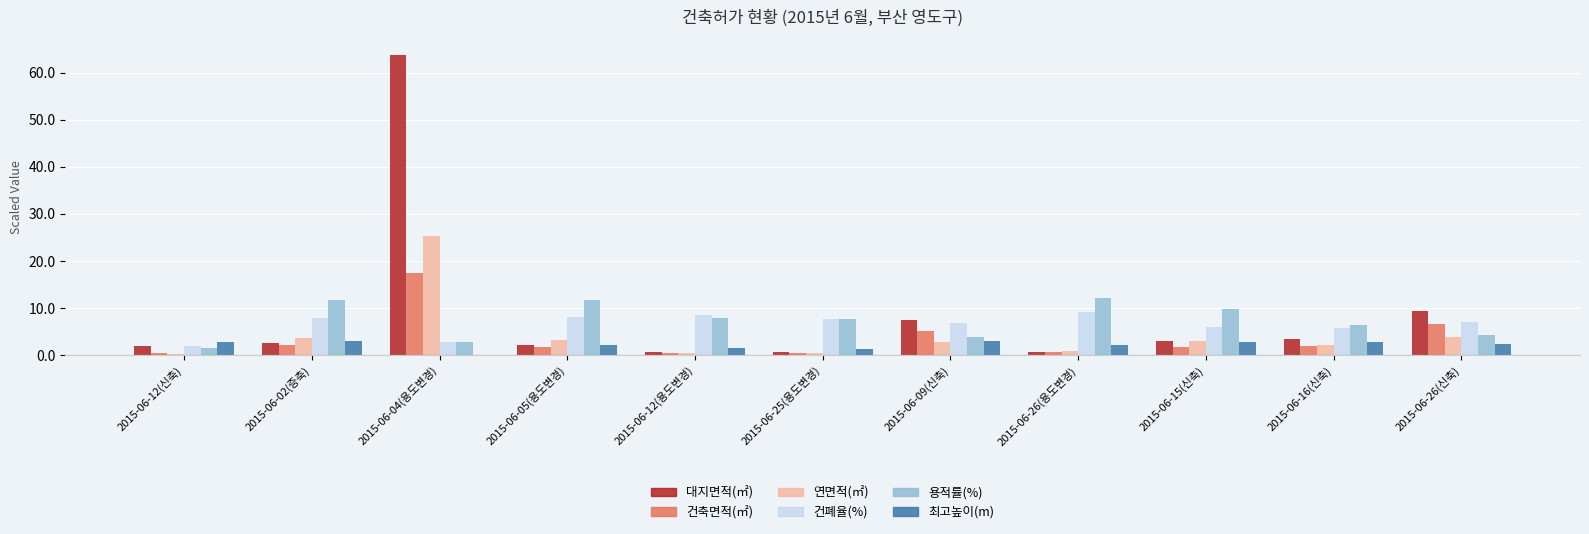

What is the sum of the 최고높이(m) values at 2015-06-16(신축) and 2015-06-04(용도변경)?

2.7